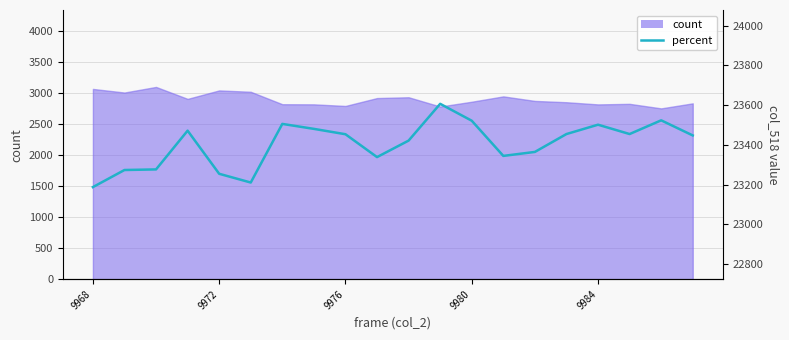

What is the maximum value shown in the chart?

23607